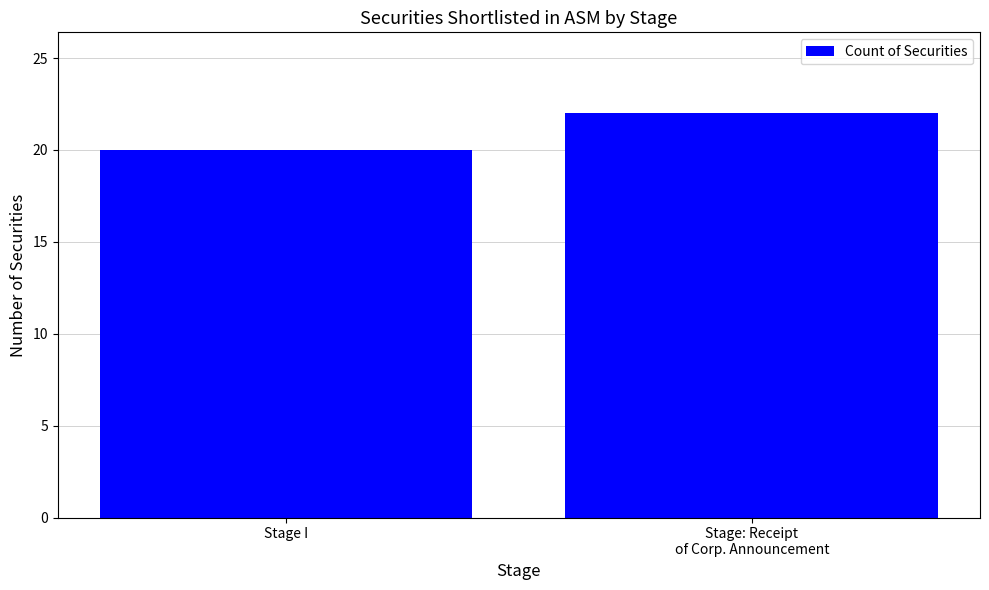

What is the minimum value shown in the chart?

20